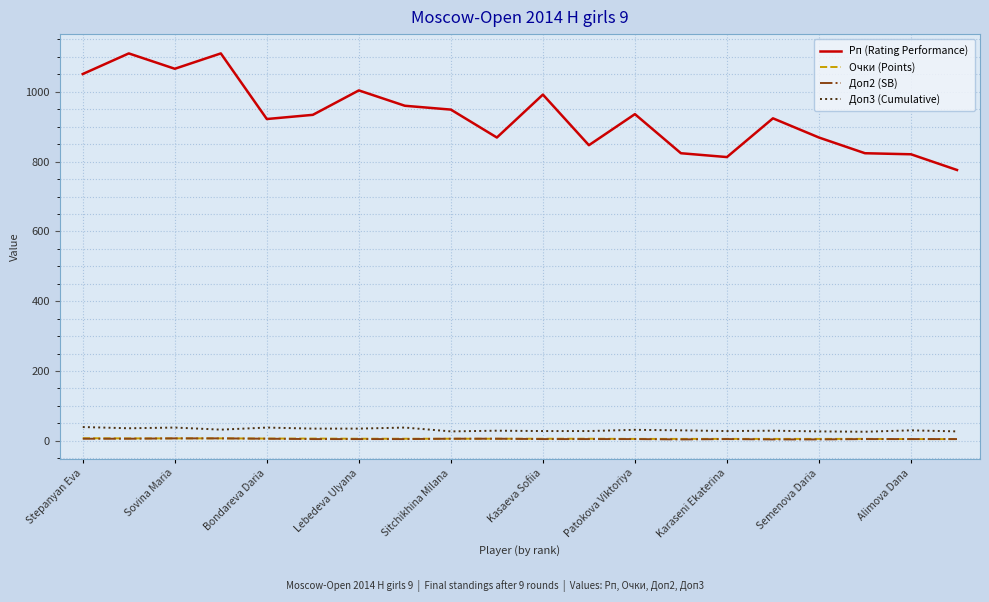

Which series has the widest spread of values?

Рп (Rating Performance)